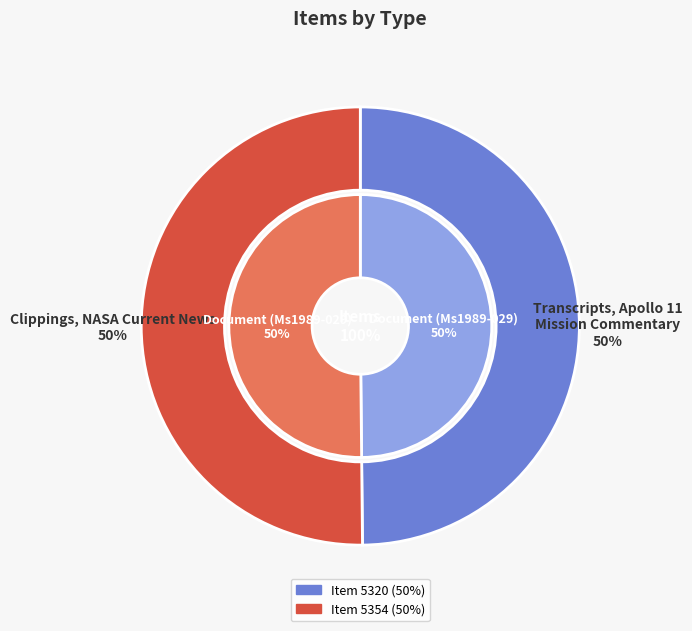

How many segments does this pie chart have?

2